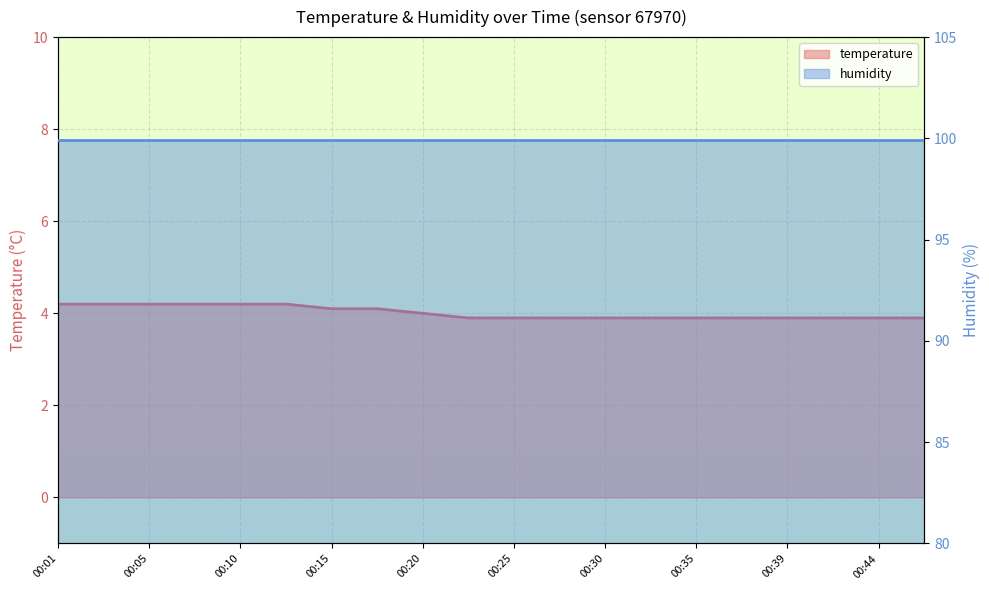

Which category has the highest value across all series?

00:01